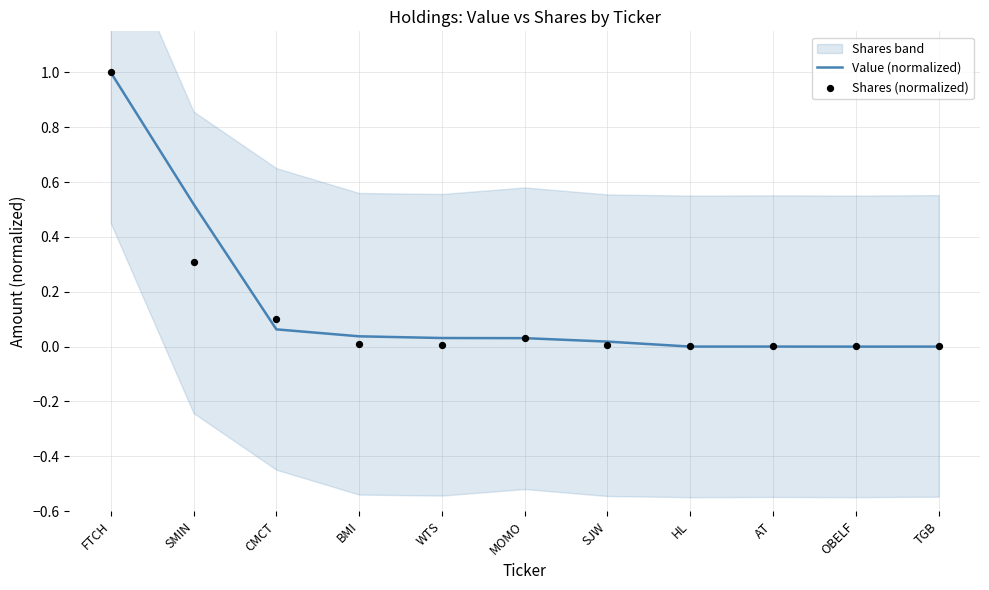

At how many categories does at least one series exceed 0?

11